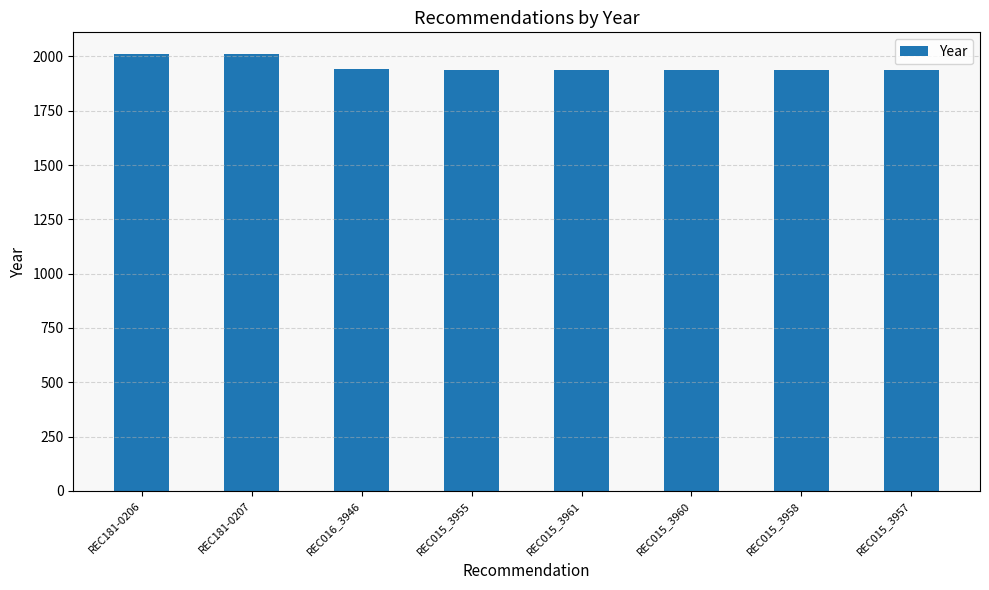

What is the sum of the values at REC015_3960 and REC181-0206?

3949